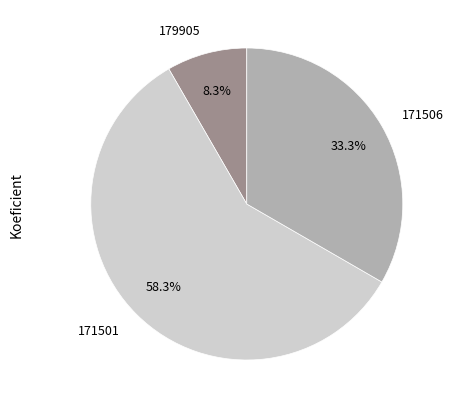

To the nearest percent, what is the difference between the 171501 and 179905 slice percentages?

50%